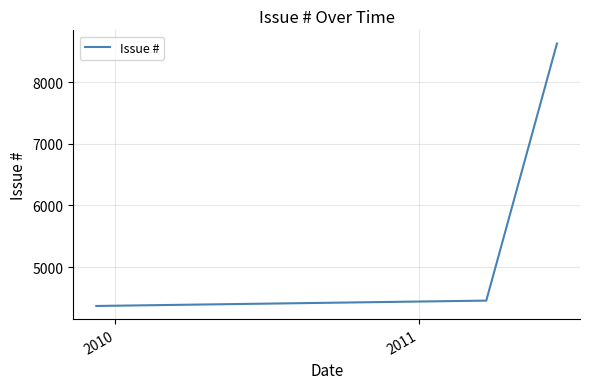

What is the sum of all values?

17450